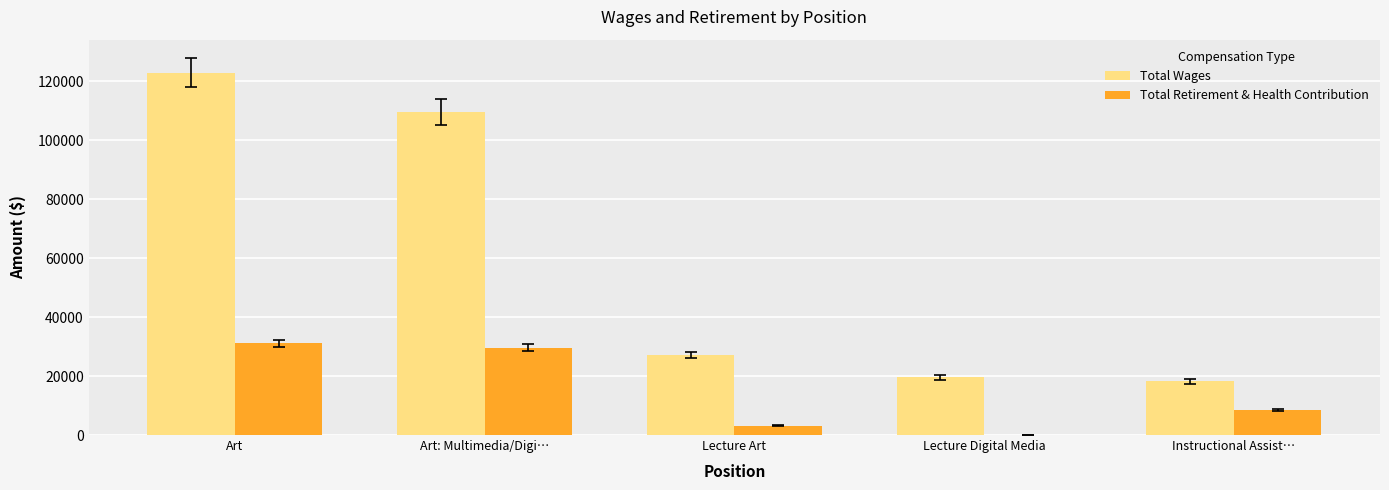

Which label corresponds to the largest value in the chart?

Art